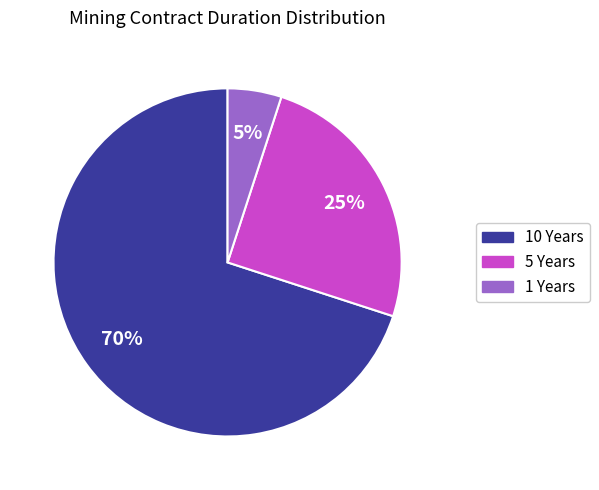

Is there any slice that represents more than half of the pie?

Yes